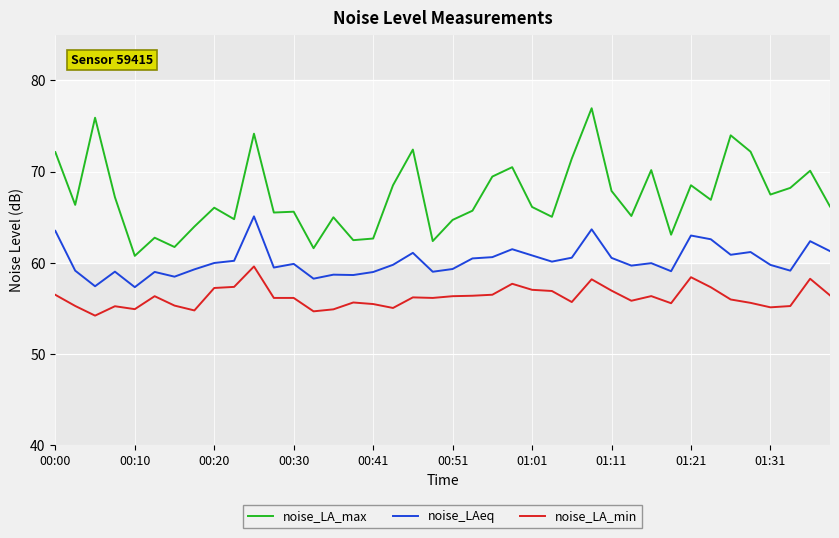

Which series has the widest spread of values?

noise_LA_max